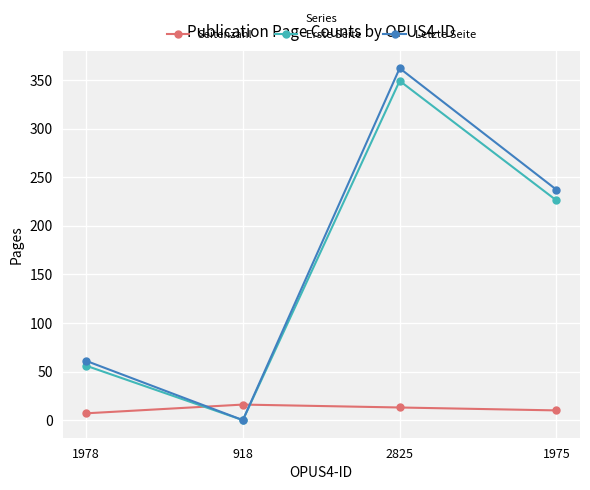

Reading left to right, what are all the values shown in this chart?

Seitenzahl: 7	16	13	10
Erste Seite: 56	0	349	226
Letzte Seite: 61	0	362	237